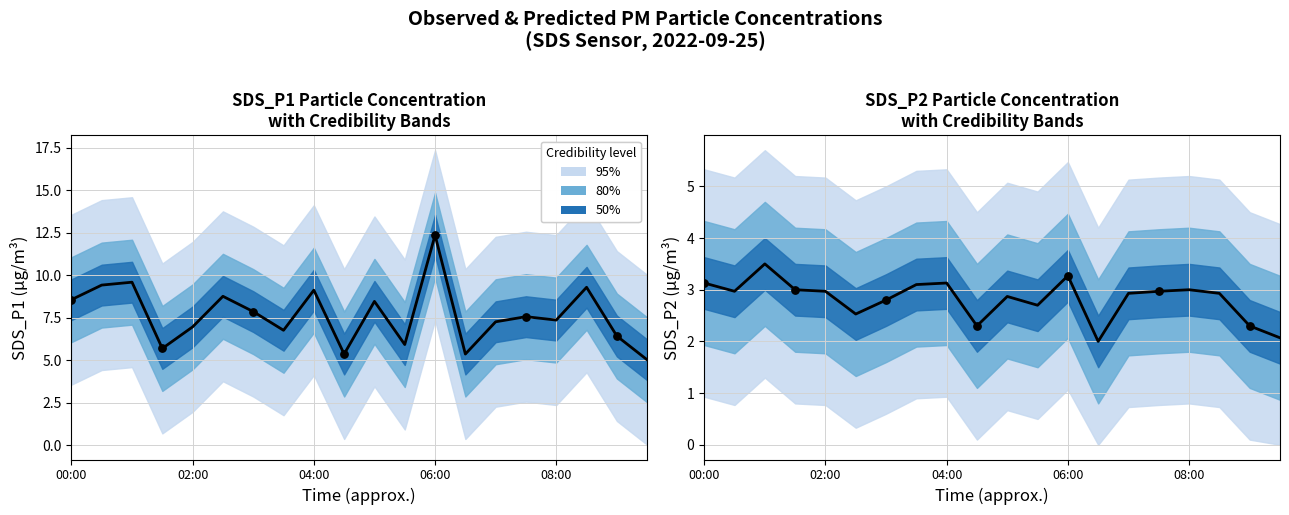

At which category is the sum across all series the highest?

06:00